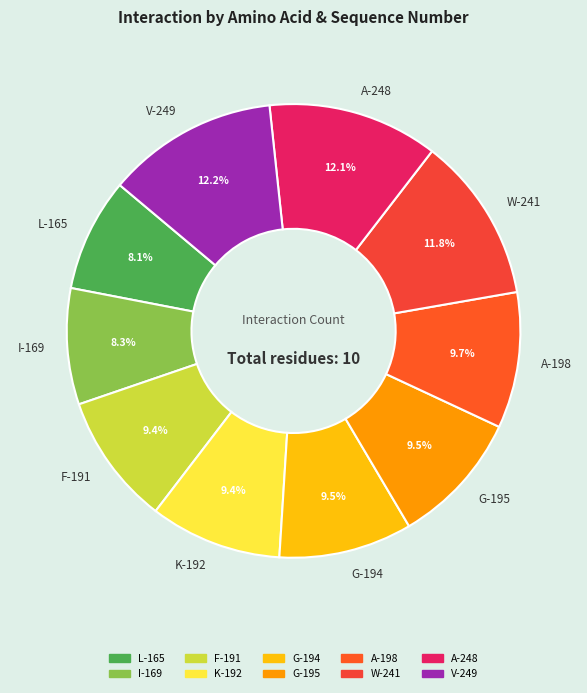

Approximately how many times larger is the value at A-248 compared to V-249?

1.0